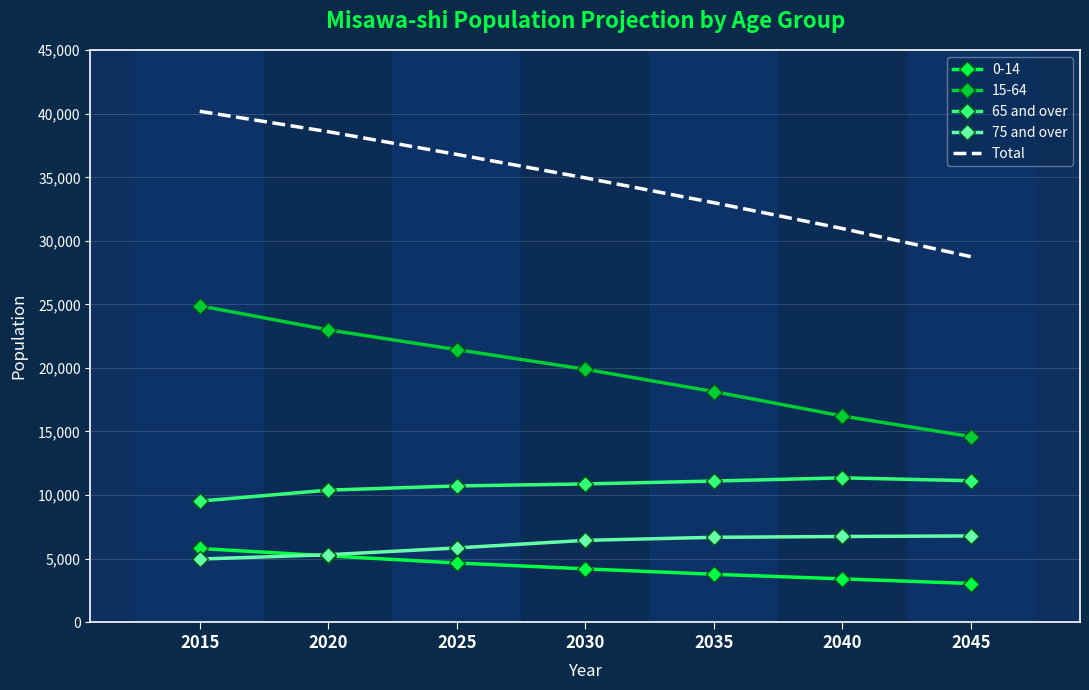

The value of 65 and over at 2045 is 11122. True or false?

True